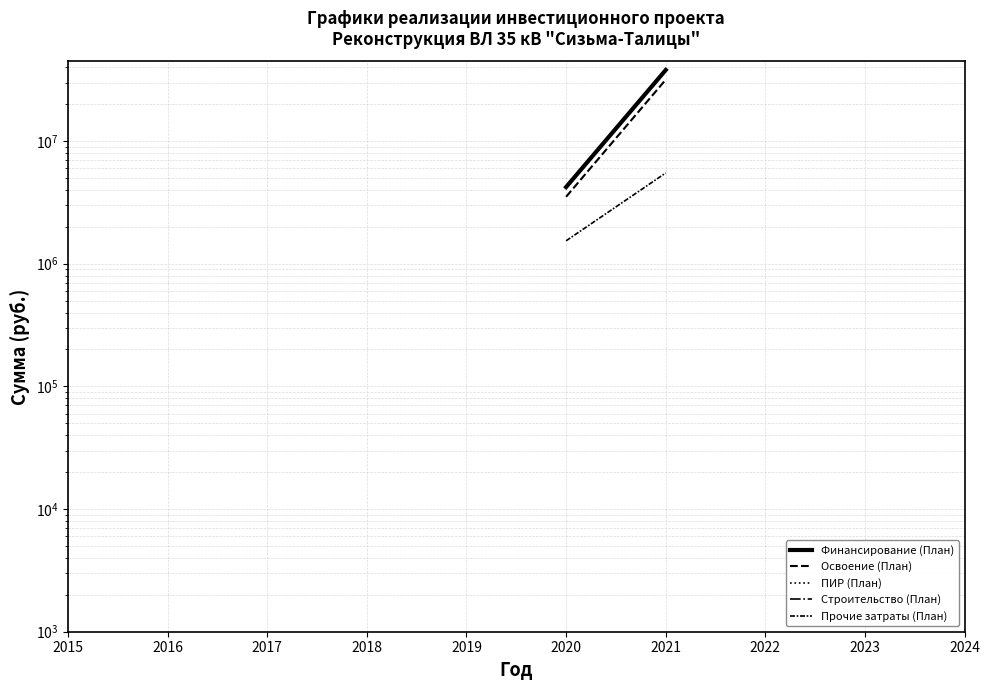

True or false: ПИР (План) and Финансирование (План) cross at least once.

False